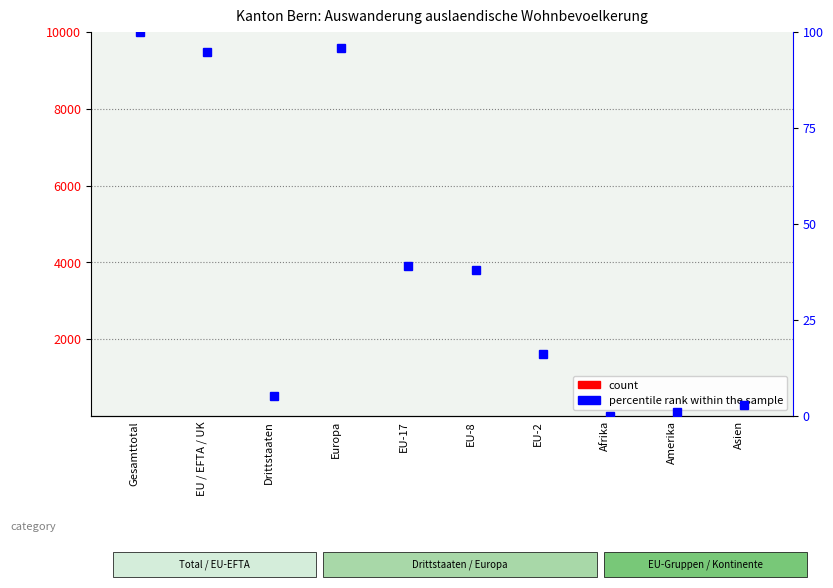

Which series has the largest range (max minus min)?

percentile rank within the sample